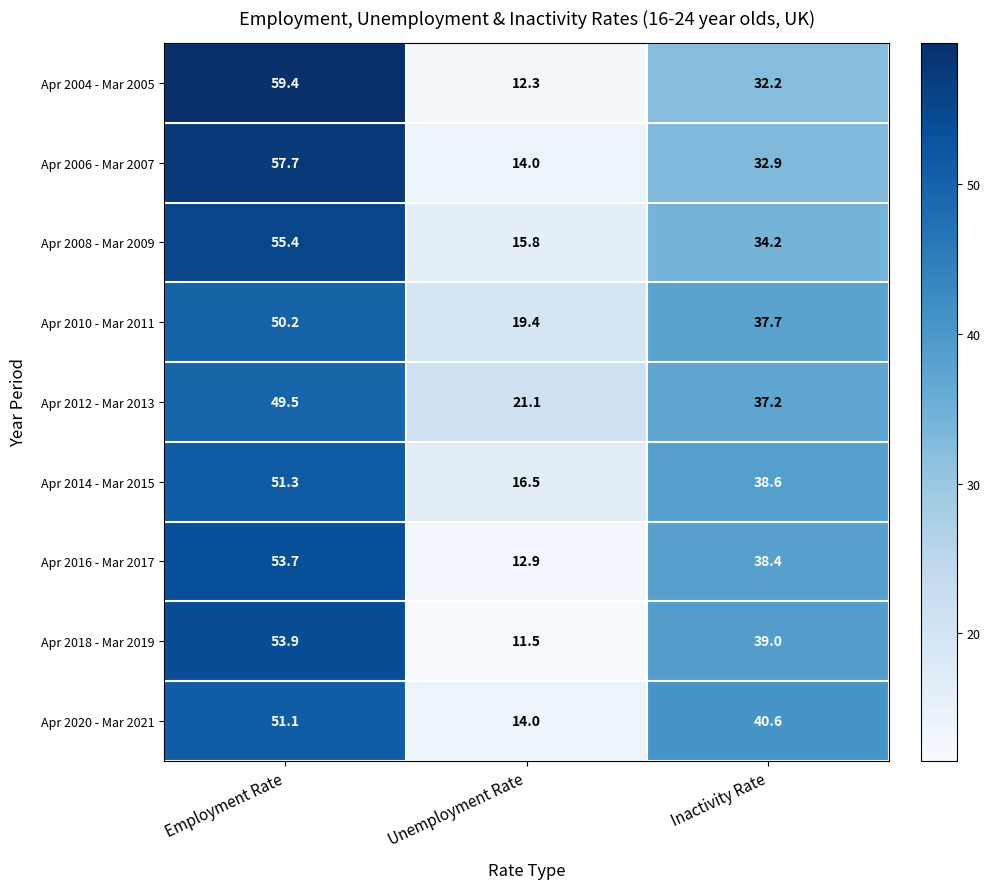

How many data points in Apr 2014 - Mar 2015 are less than 38?

1